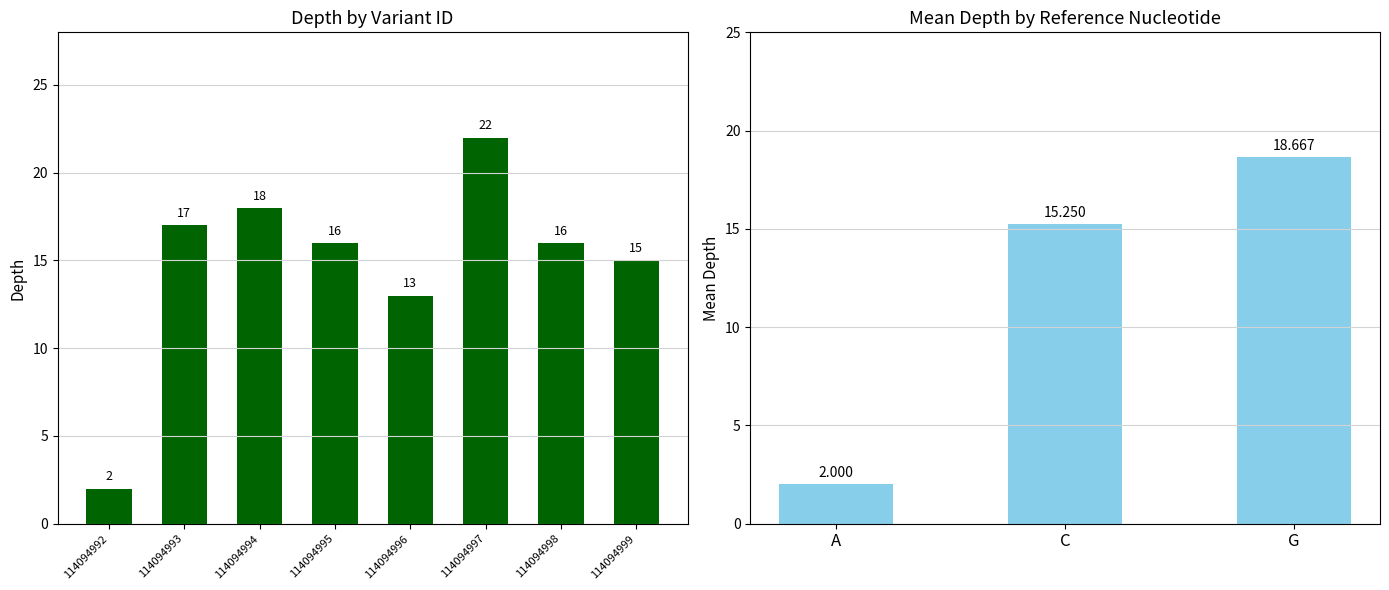

What is the sum of all values?

119